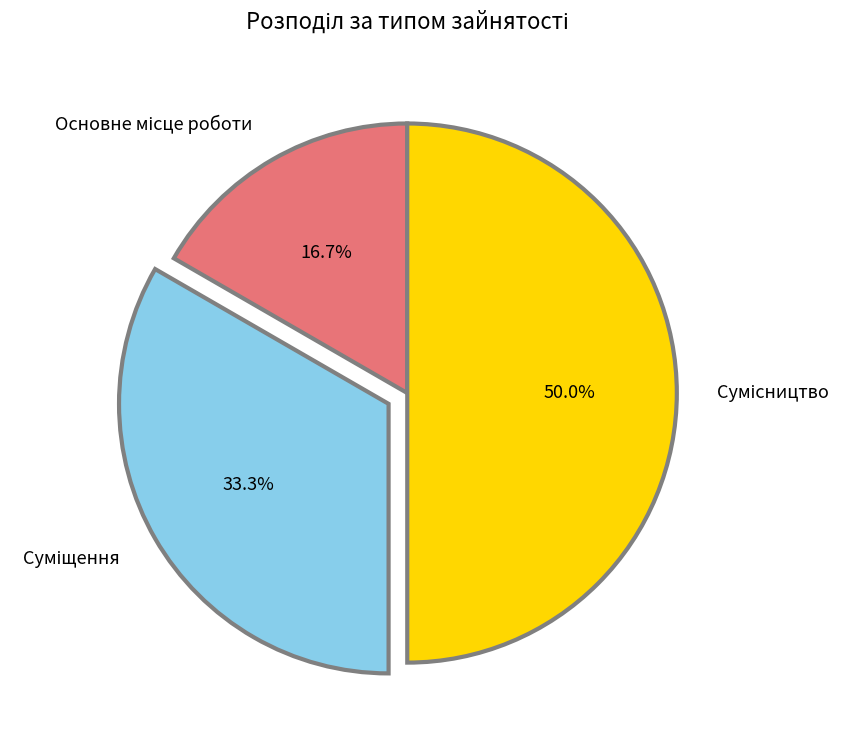

Rank the categories by value from lowest to highest.

Основне місце роботи, Суміщення, Сумісництво